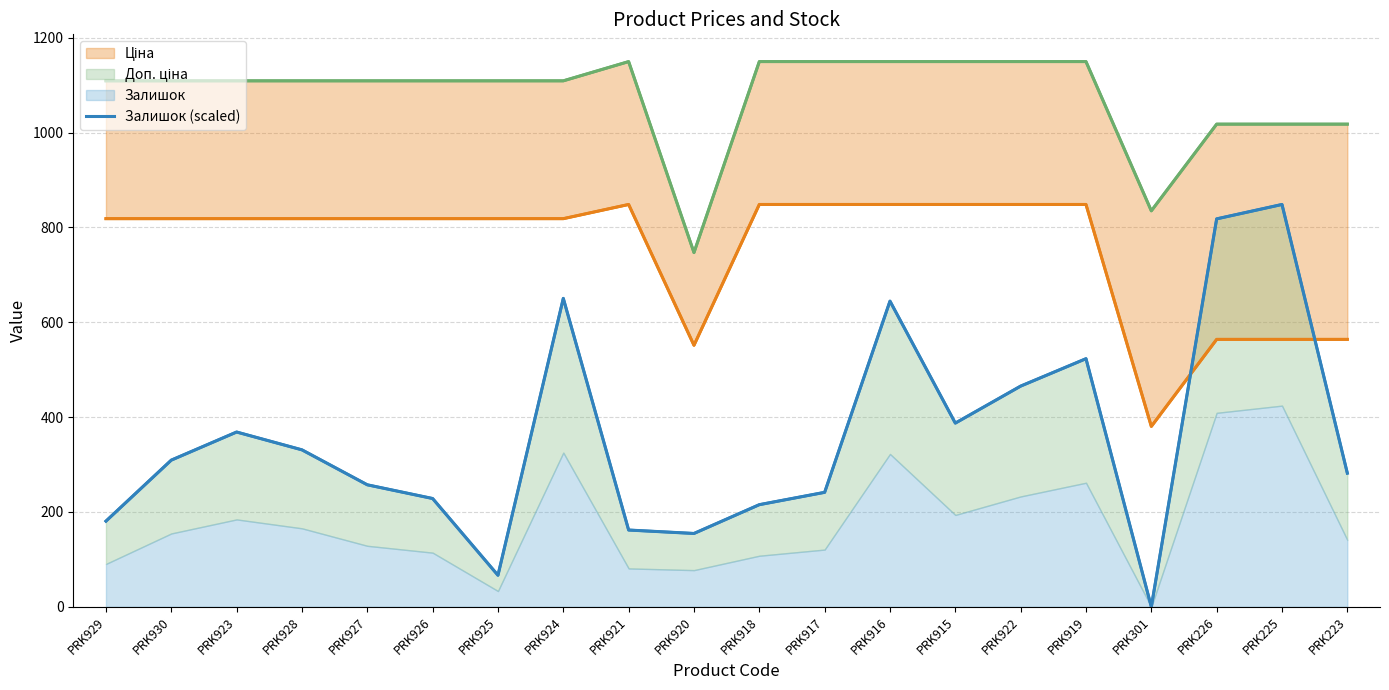

At PRK929, list the series in order from largest to smallest.

Доп. ціна, Ціна, Залишок (scaled)